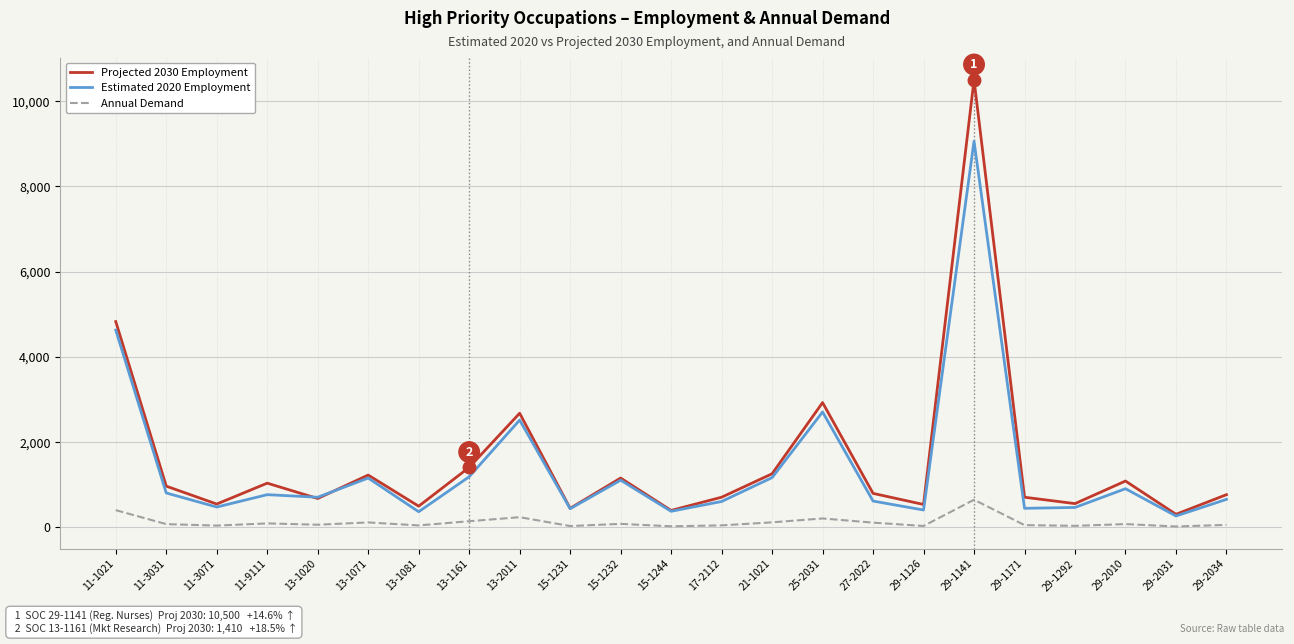

List the series in order of their peak value, highest first.

Projected 2030 Employment, Estimated 2020 Employment, Annual Demand